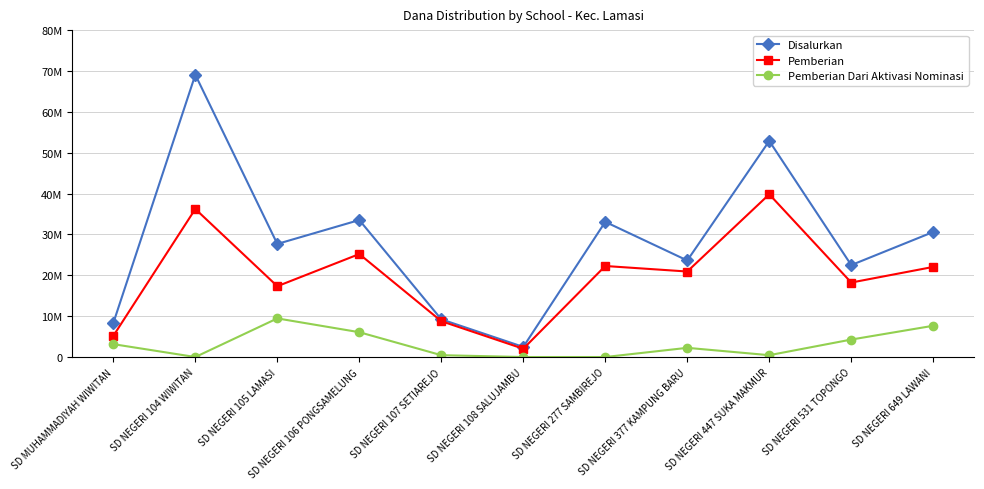

Rank the series by their maximum value, from lowest to highest.

Pemberian Dari Aktivasi Nominasi, Pemberian, Disalurkan